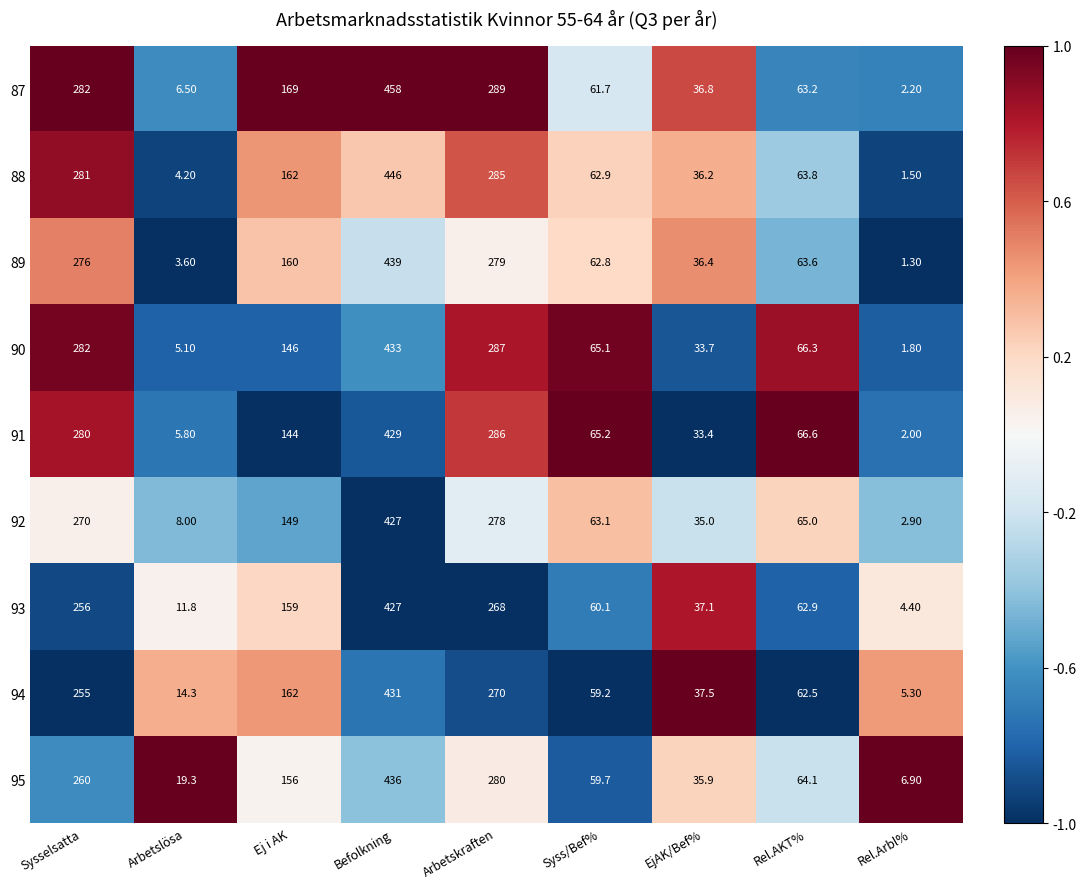

What is the total value across all series at Arbetskraften?

2522.0